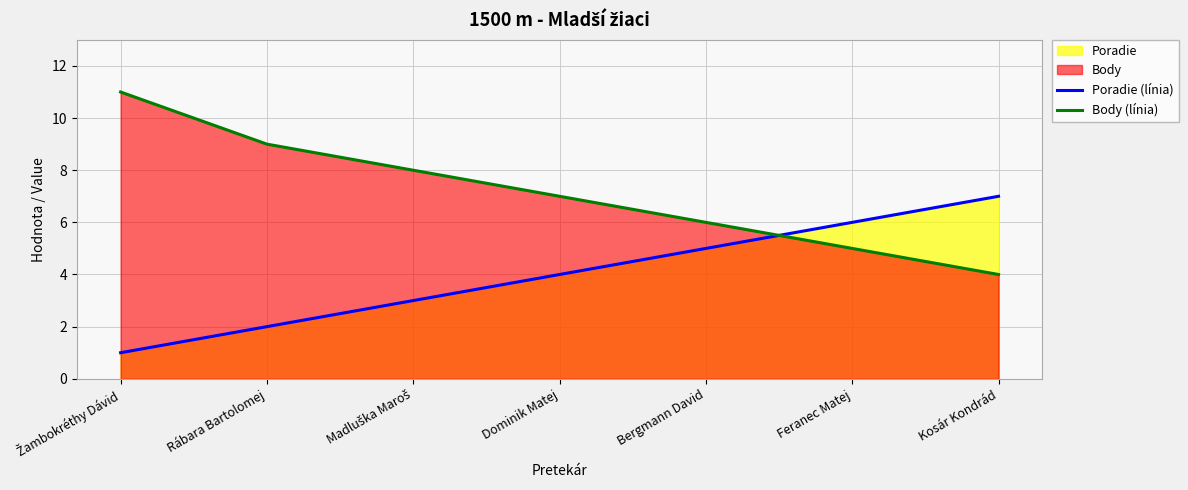

What is the difference between the second highest and minimum values in the Poradie (línia) series?

5